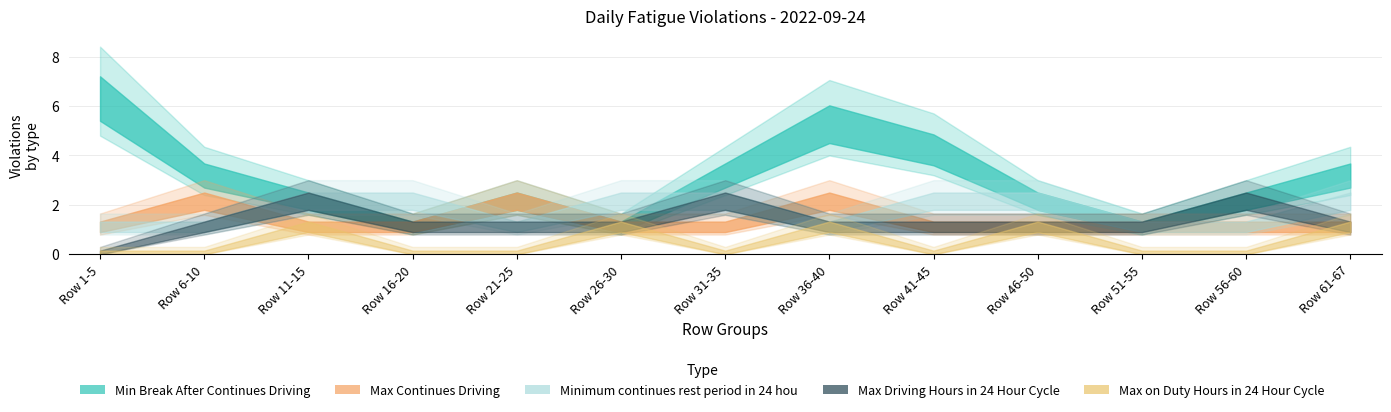

Where is the first local minimum for Minimum continues rest period in 24 hou?

Row 21-25